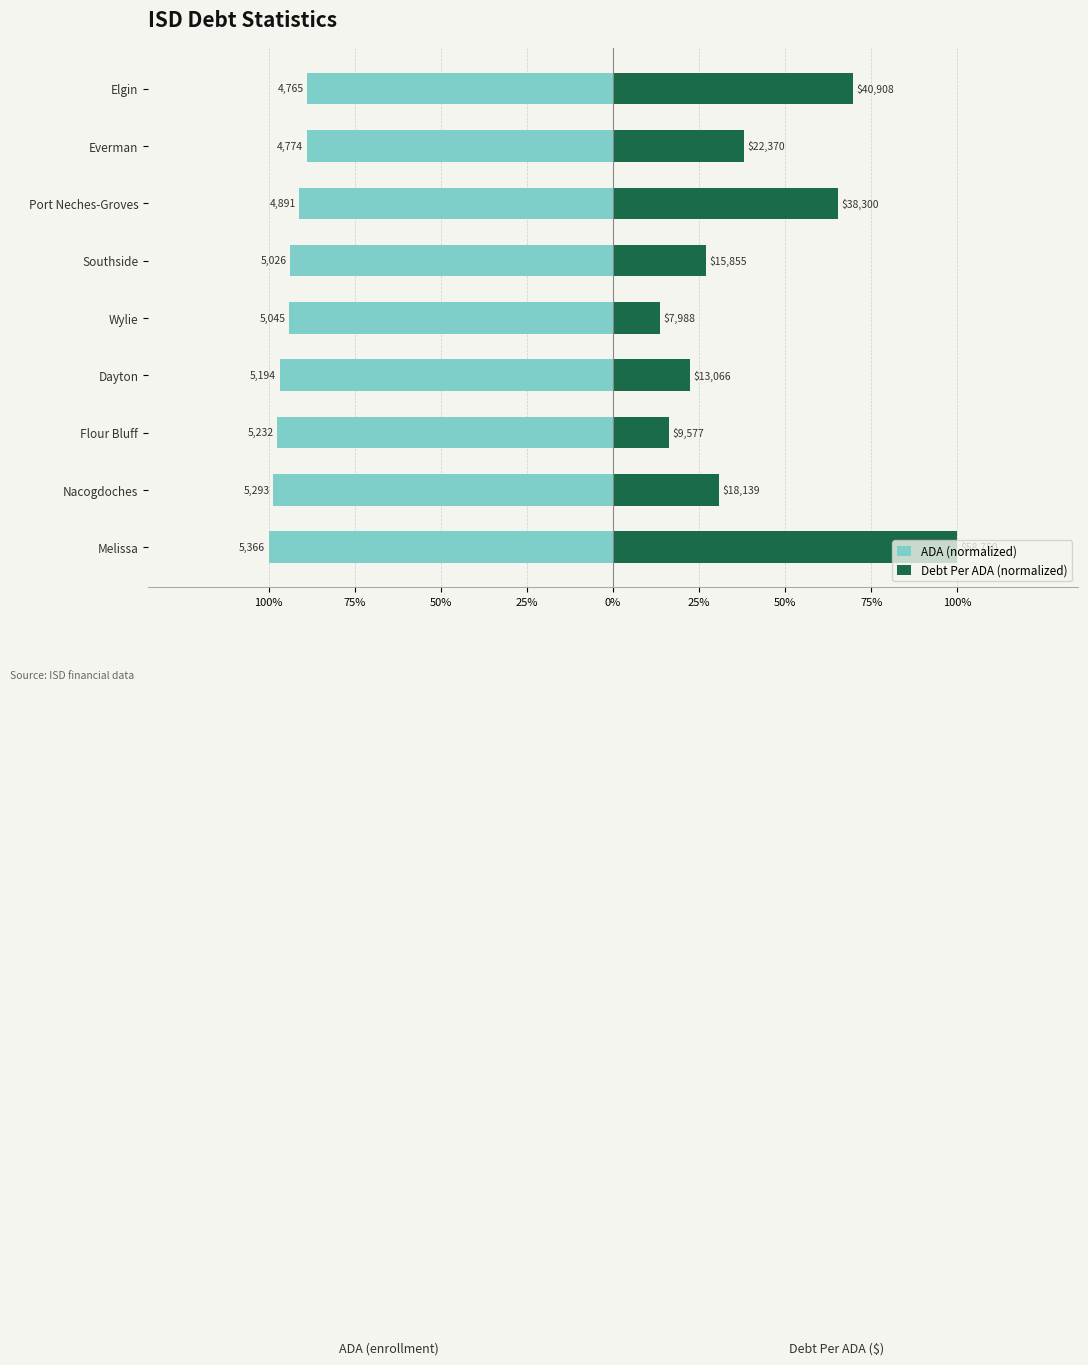

What are all the series names shown in the legend?

ADA (normalized), Debt Per ADA (normalized)